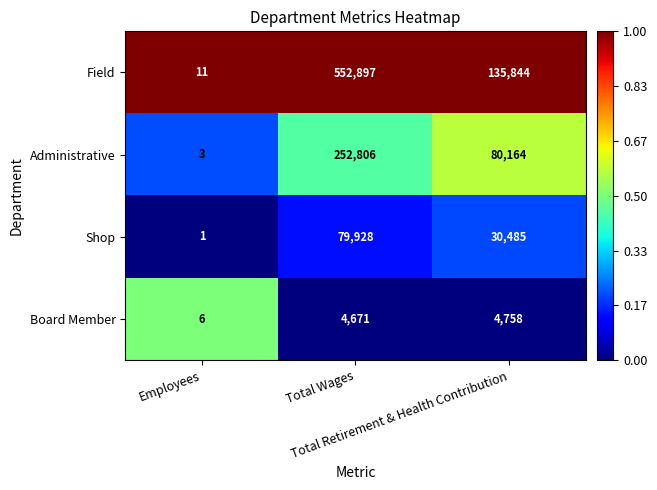

Which series has the largest total across all categories?

Field